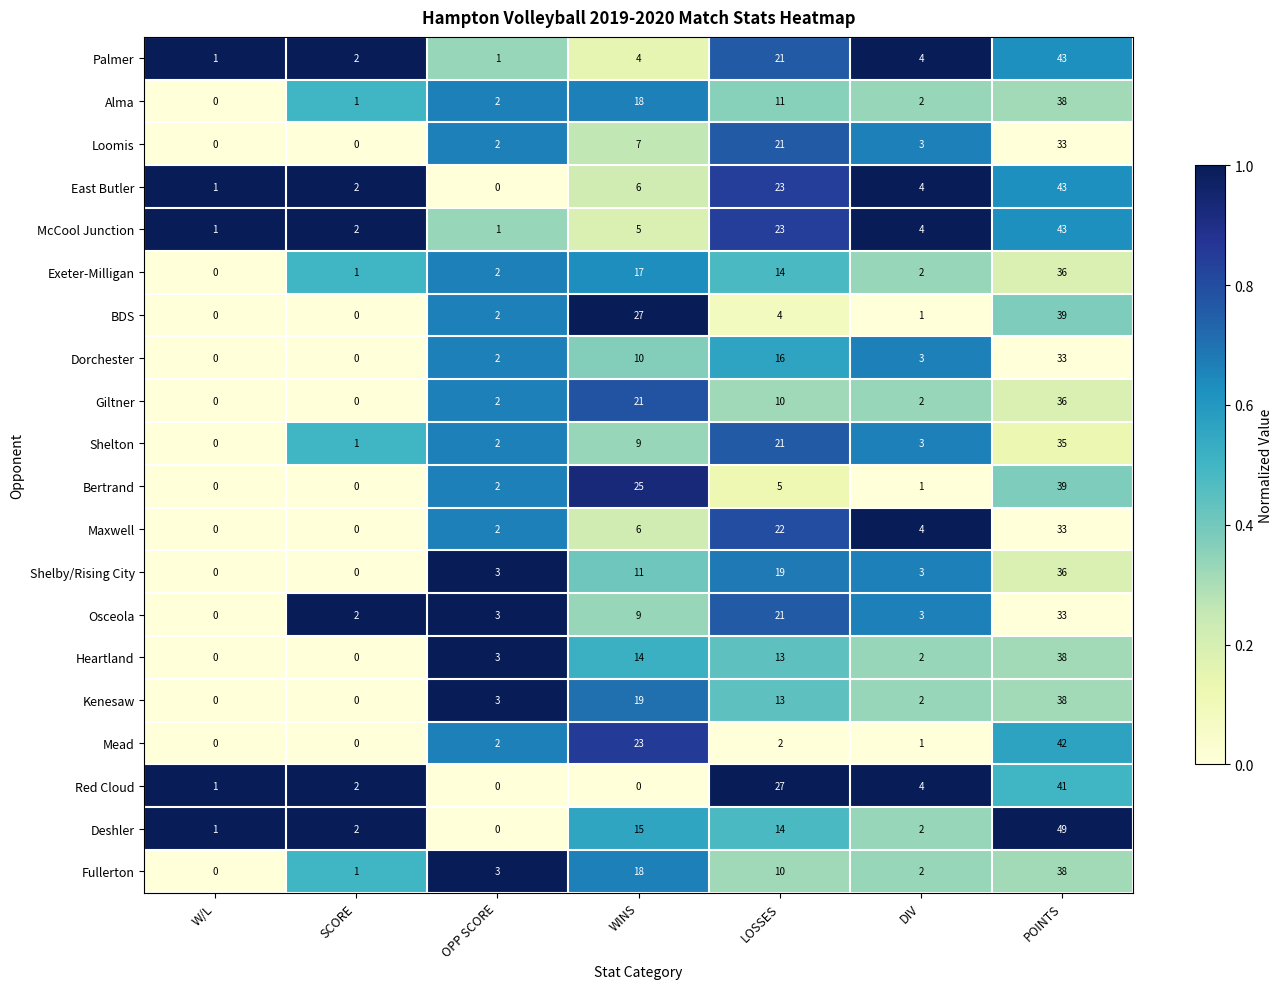

What is the total value across all series at OPP SCORE?

37